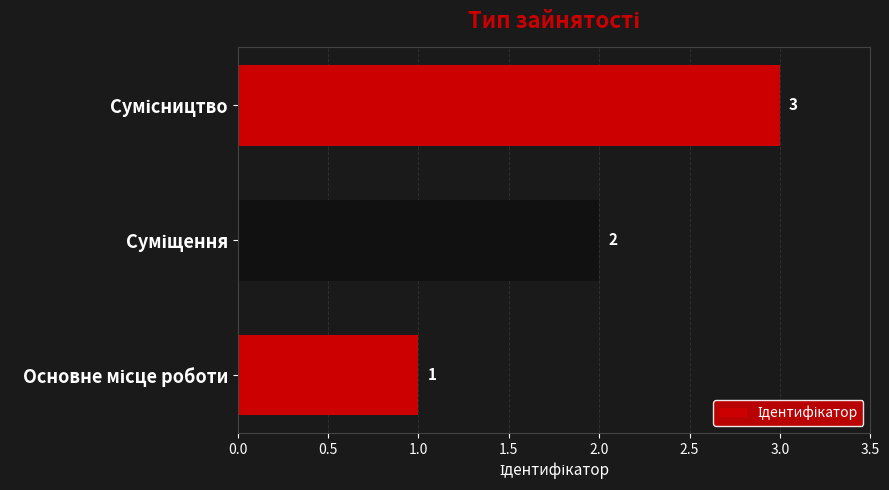

What is the greatest value displayed?

3